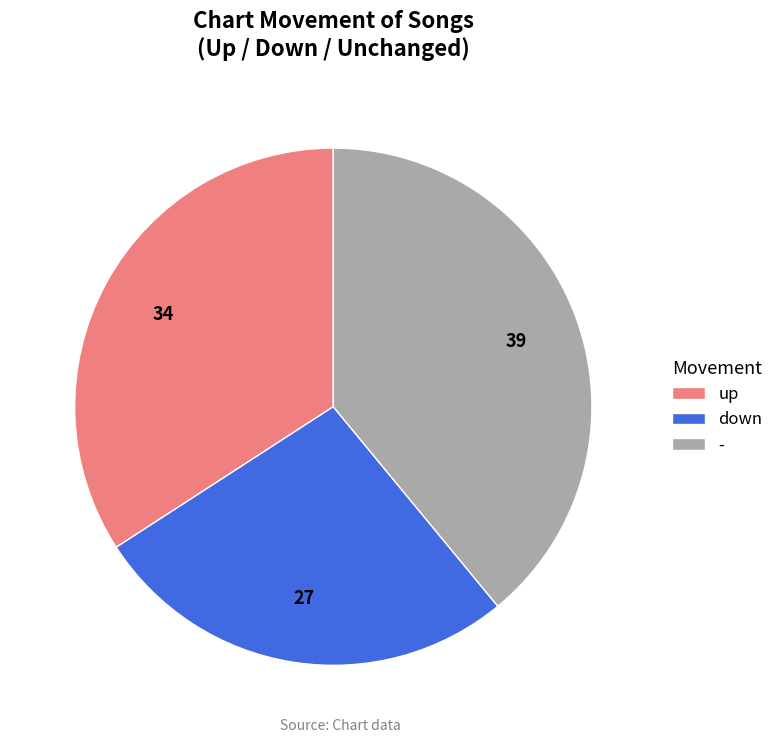

Approximately how many times larger is the value at up compared to down?

1.3